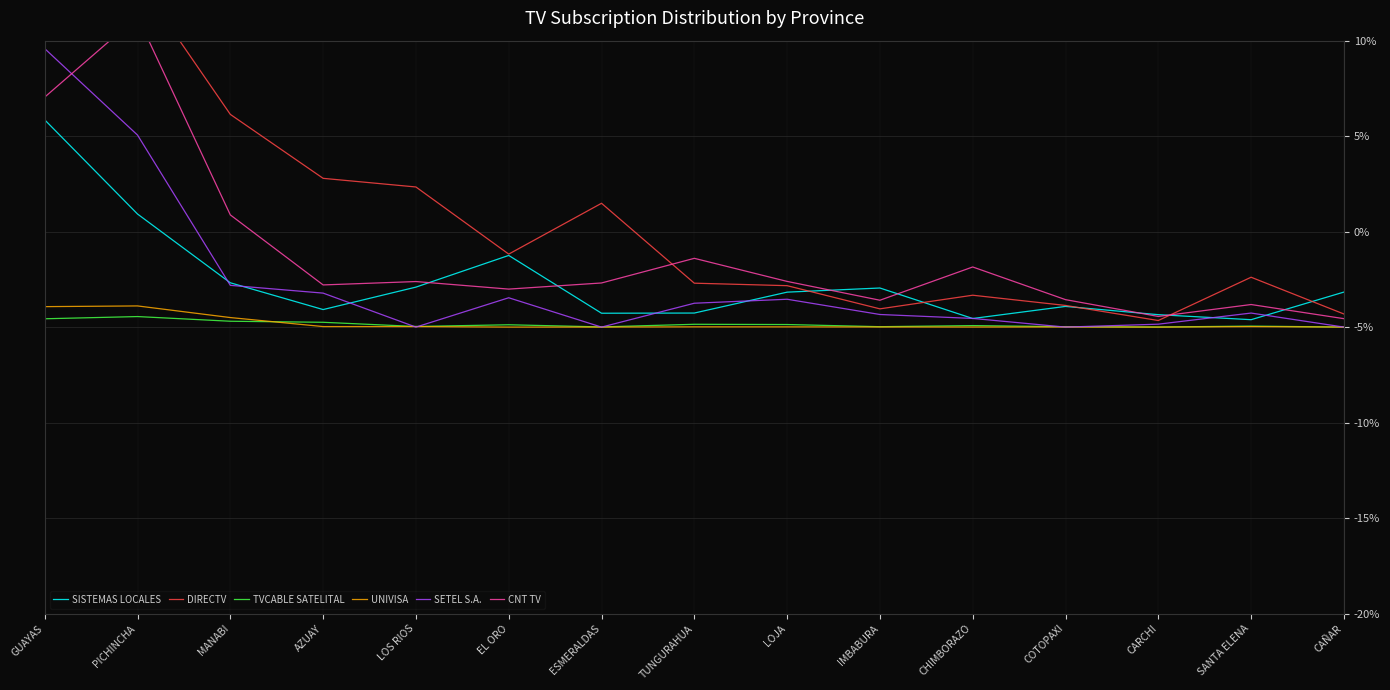

How many interior local peaks does the SISTEMAS LOCALES series have?

3